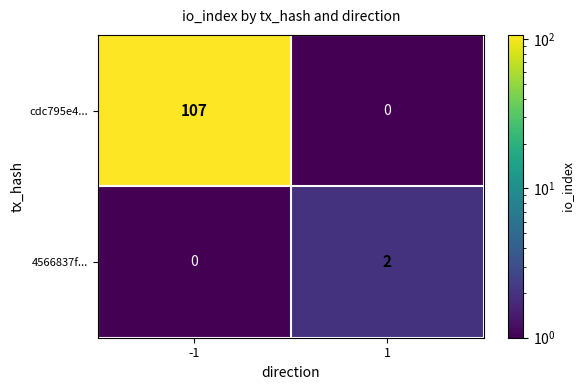

Reading right to left, what are all the values shown in this chart?

cdc795e4...: 1=0	-1=107
4566837f...: 1=2	-1=0